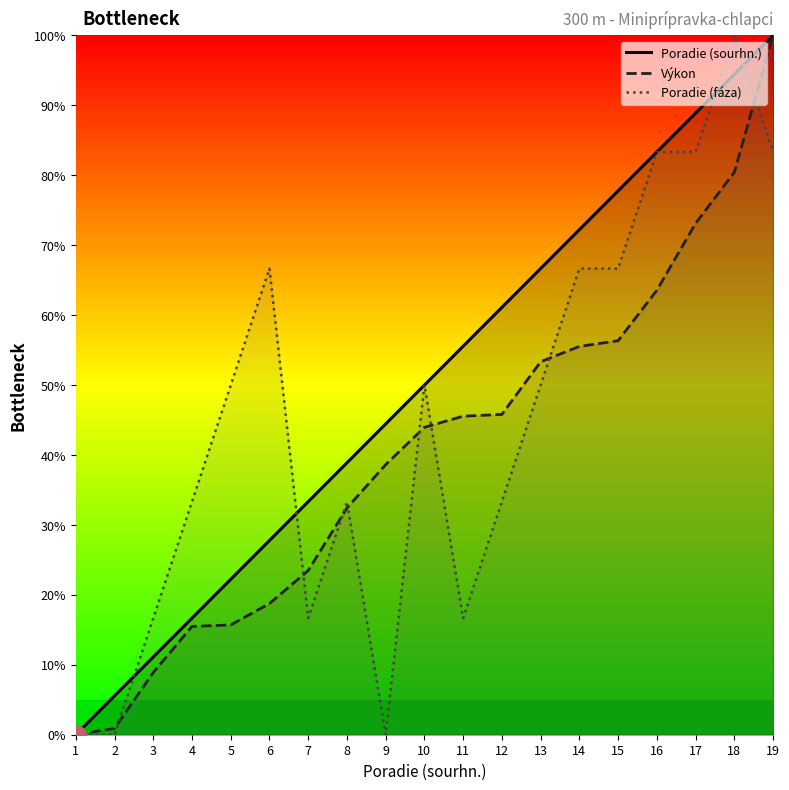

At how many categories does at least one series exceed 64?

8